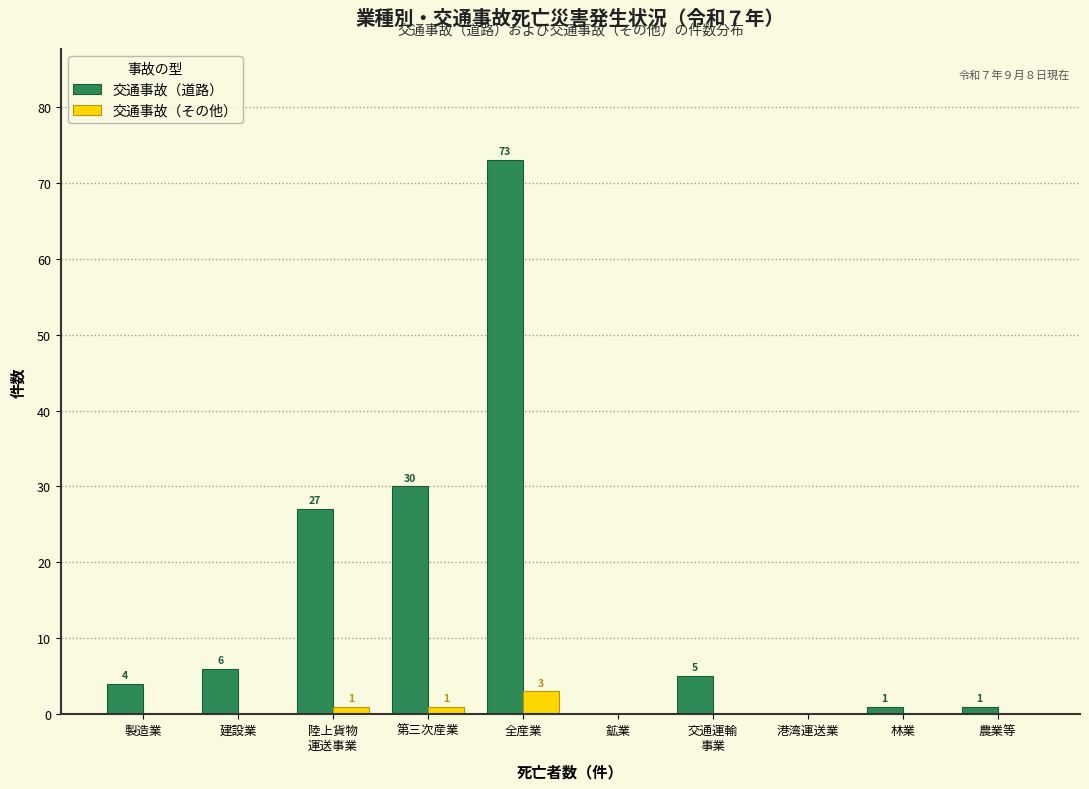

What is the sum of the 交通事故（道路） values at 全産業 and 鉱業?

73